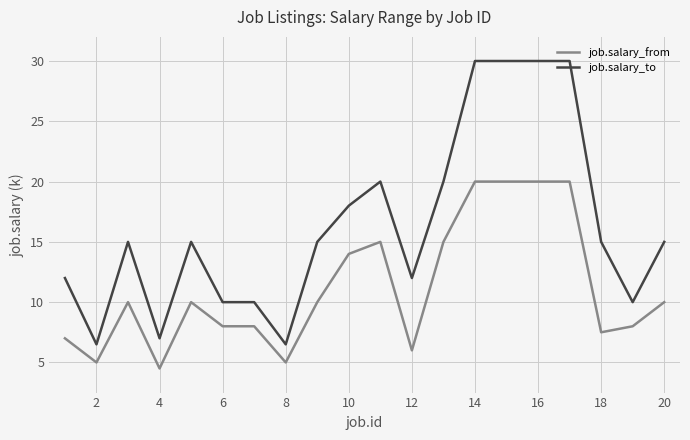

What are all the series names shown in the legend?

job.salary_from, job.salary_to